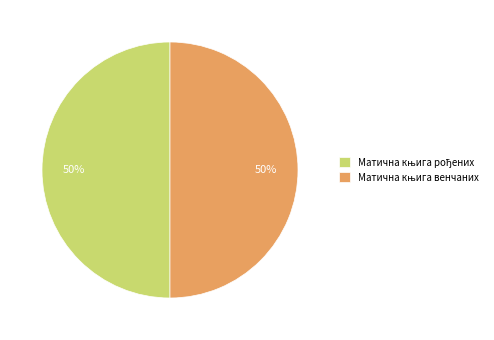

To the nearest percent, what is the average slice percentage?

50%